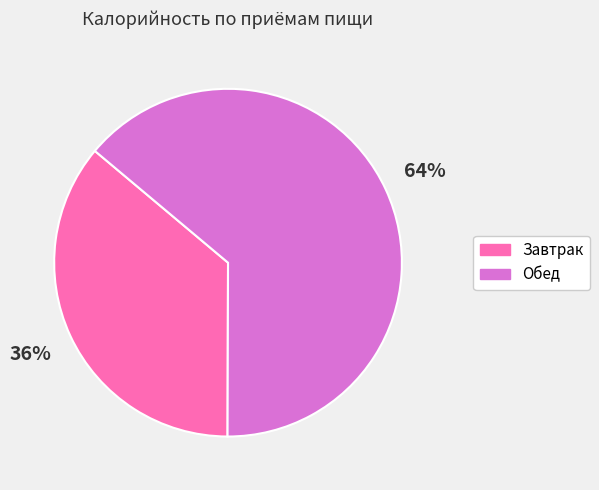

Which has a higher value, Завтрак or Обед?

Обед